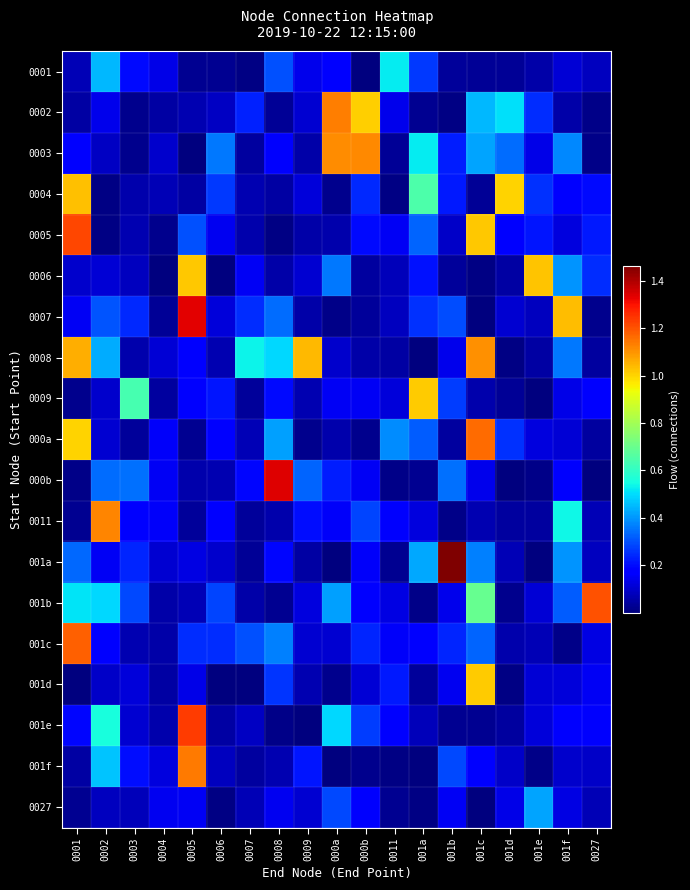

Reading left to right, what are all the values shown in this chart?

0001: 0001=0.1	0002=0.5	0003=0.2	0004=0.1	0005=0.0	0006=0.0	0007=0.0	0008=0.3	0009=0.1	000a=0.2	000b=0.0	0011=0.5	001a=0.3	001b=0.0	001c=0.0	001d=0.0	001e=0.1	001f=0.1	0027=0.1
0002: 0001=0.1	0002=0.1	0003=0.0	0004=0.1	0005=0.1	0006=0.1	0007=0.2	0008=0.0	0009=0.1	000a=1.1	000b=1.0	0011=0.1	001a=0.0	001b=0.0	001c=0.4	001d=0.5	001e=0.2	001f=0.1	0027=0.0
0003: 0001=0.2	0002=0.1	0003=0.0	0004=0.1	0005=0.0	0006=0.4	0007=0.0	0008=0.2	0009=0.1	000a=1.1	000b=1.1	0011=0.0	001a=0.5	001b=0.2	001c=0.4	001d=0.3	001e=0.1	001f=0.4	0027=0.0
0004: 0001=1.0	0002=0.0	0003=0.1	0004=0.1	0005=0.0	0006=0.3	0007=0.1	0008=0.0	0009=0.1	000a=0.0	000b=0.2	0011=0.0	001a=0.7	001b=0.2	001c=0.0	001d=1.0	001e=0.3	001f=0.2	0027=0.2
0005: 0001=1.2	0002=0.0	0003=0.1	0004=0.0	0005=0.3	0006=0.1	0007=0.1	0008=0.0	0009=0.1	000a=0.1	000b=0.2	0011=0.2	001a=0.3	001b=0.1	001c=1.0	001d=0.2	001e=0.2	001f=0.1	0027=0.2
0006: 0001=0.1	0002=0.1	0003=0.1	0004=0.0	0005=1.0	0006=0.0	0007=0.2	0008=0.1	0009=0.1	000a=0.4	000b=0.0	0011=0.1	001a=0.2	001b=0.0	001c=0.0	001d=0.1	001e=1.0	001f=0.4	0027=0.2
0007: 0001=0.2	0002=0.3	0003=0.2	0004=0.0	0005=1.3	0006=0.1	0007=0.2	0008=0.3	0009=0.1	000a=0.0	000b=0.0	0011=0.1	001a=0.3	001b=0.3	001c=0.0	001d=0.1	001e=0.1	001f=1.0	0027=0.0
0008: 0001=1.1	0002=0.4	0003=0.1	0004=0.1	0005=0.2	0006=0.1	0007=0.5	0008=0.5	0009=1.0	000a=0.1	000b=0.1	0011=0.1	001a=0.0	001b=0.1	001c=1.1	001d=0.0	001e=0.0	001f=0.4	0027=0.0
0009: 0001=0.0	0002=0.1	0003=0.6	0004=0.0	0005=0.2	0006=0.2	0007=0.0	0008=0.2	0009=0.1	000a=0.2	000b=0.2	0011=0.1	001a=1.0	001b=0.3	001c=0.1	001d=0.0	001e=0.0	001f=0.1	0027=0.2
000a: 0001=1.0	0002=0.1	0003=0.0	0004=0.2	0005=0.0	0006=0.2	0007=0.1	0008=0.4	0009=0.0	000a=0.1	000b=0.0	0011=0.4	001a=0.3	001b=0.0	001c=1.2	001d=0.3	001e=0.1	001f=0.1	0027=0.0
000b: 0001=0.0	0002=0.3	0003=0.3	0004=0.2	0005=0.1	0006=0.1	0007=0.2	0008=1.3	0009=0.3	000a=0.2	000b=0.2	0011=0.0	001a=0.0	001b=0.3	001c=0.1	001d=0.0	001e=0.0	001f=0.2	0027=0.0
0011: 0001=0.0	0002=1.1	0003=0.2	0004=0.2	0005=0.0	0006=0.2	0007=0.0	0008=0.1	0009=0.2	000a=0.2	000b=0.3	0011=0.2	001a=0.1	001b=0.0	001c=0.1	001d=0.0	001e=0.0	001f=0.5	0027=0.1
001a: 0001=0.3	0002=0.1	0003=0.2	0004=0.1	0005=0.1	0006=0.1	0007=0.0	0008=0.2	0009=0.0	000a=0.0	000b=0.2	0011=0.0	001a=0.4	001b=1.5	001c=0.4	001d=0.1	001e=0.0	001f=0.4	0027=0.1
001b: 0001=0.5	0002=0.5	0003=0.3	0004=0.1	0005=0.1	0006=0.3	0007=0.1	0008=0.0	0009=0.1	000a=0.4	000b=0.2	0011=0.1	001a=0.0	001b=0.1	001c=0.7	001d=0.0	001e=0.1	001f=0.3	0027=1.2
001c: 0001=1.2	0002=0.2	0003=0.1	0004=0.1	0005=0.2	0006=0.2	0007=0.3	0008=0.4	0009=0.1	000a=0.1	000b=0.2	0011=0.2	001a=0.2	001b=0.2	001c=0.3	001d=0.1	001e=0.1	001f=0.0	0027=0.1
001d: 0001=0.0	0002=0.1	0003=0.1	0004=0.1	0005=0.1	0006=0.0	0007=0.0	0008=0.3	0009=0.1	000a=0.0	000b=0.1	0011=0.2	001a=0.0	001b=0.1	001c=1.0	001d=0.0	001e=0.1	001f=0.1	0027=0.2
001e: 0001=0.2	0002=0.6	0003=0.1	0004=0.1	0005=1.2	0006=0.0	0007=0.1	0008=0.0	0009=0.0	000a=0.5	000b=0.3	0011=0.2	001a=0.1	001b=0.0	001c=0.0	001d=0.0	001e=0.1	001f=0.2	0027=0.2
001f: 0001=0.0	0002=0.5	0003=0.2	0004=0.1	0005=1.1	0006=0.1	0007=0.0	0008=0.1	0009=0.2	000a=0.0	000b=0.0	0011=0.0	001a=0.0	001b=0.3	001c=0.2	001d=0.1	001e=0.0	001f=0.1	0027=0.1
0027: 0001=0.0	0002=0.1	0003=0.1	0004=0.1	0005=0.2	0006=0.0	0007=0.1	0008=0.1	0009=0.1	000a=0.3	000b=0.2	0011=0.0	001a=0.0	001b=0.2	001c=0.0	001d=0.1	001e=0.4	001f=0.1	0027=0.1